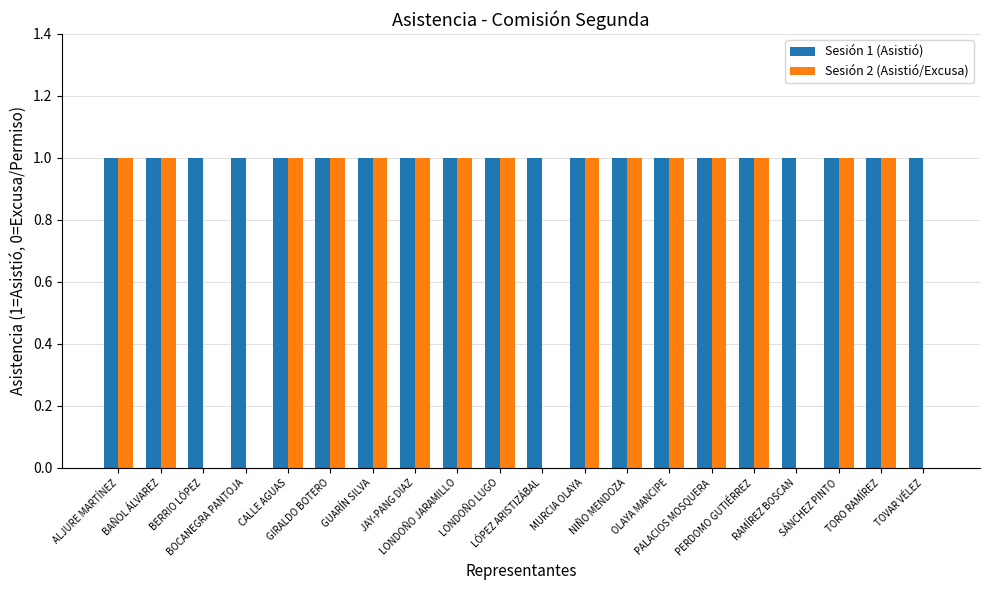

Which series has the largest total across all categories?

Sesión 1 (Asistió)